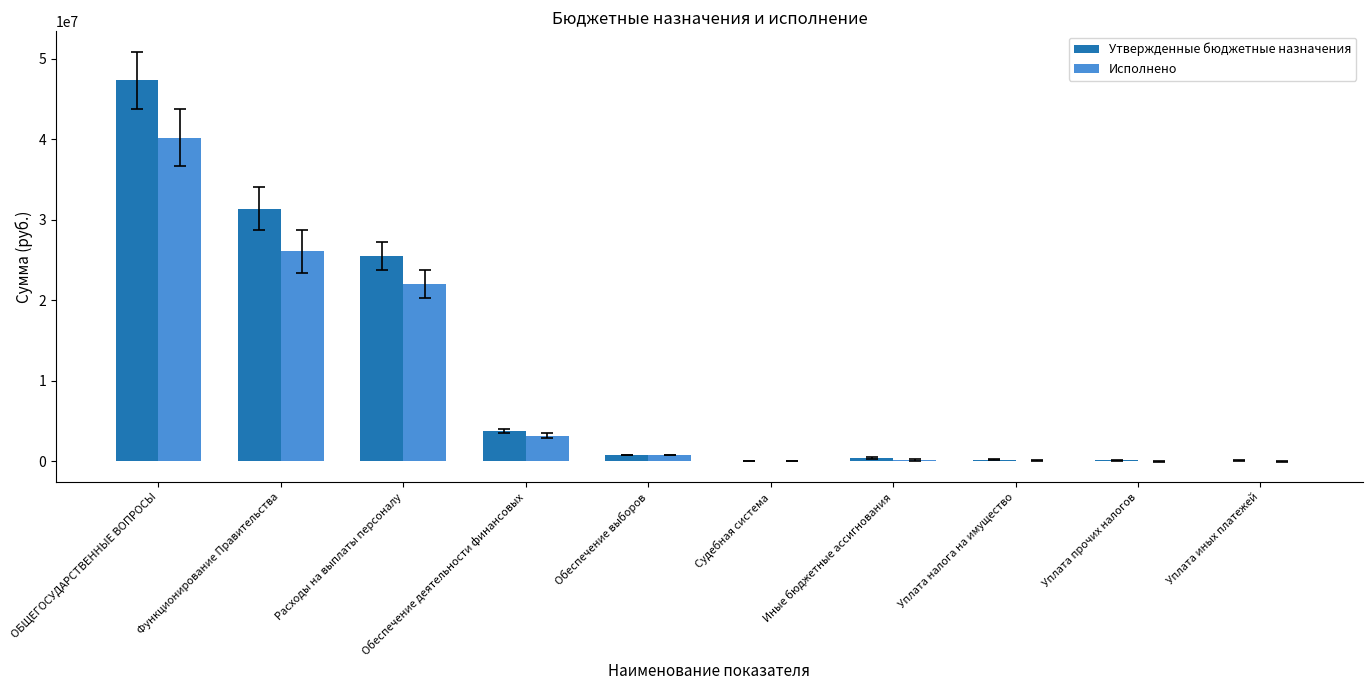

The value of Исполнено at Функционирование Правительства is 26107590.4. True or false?

True